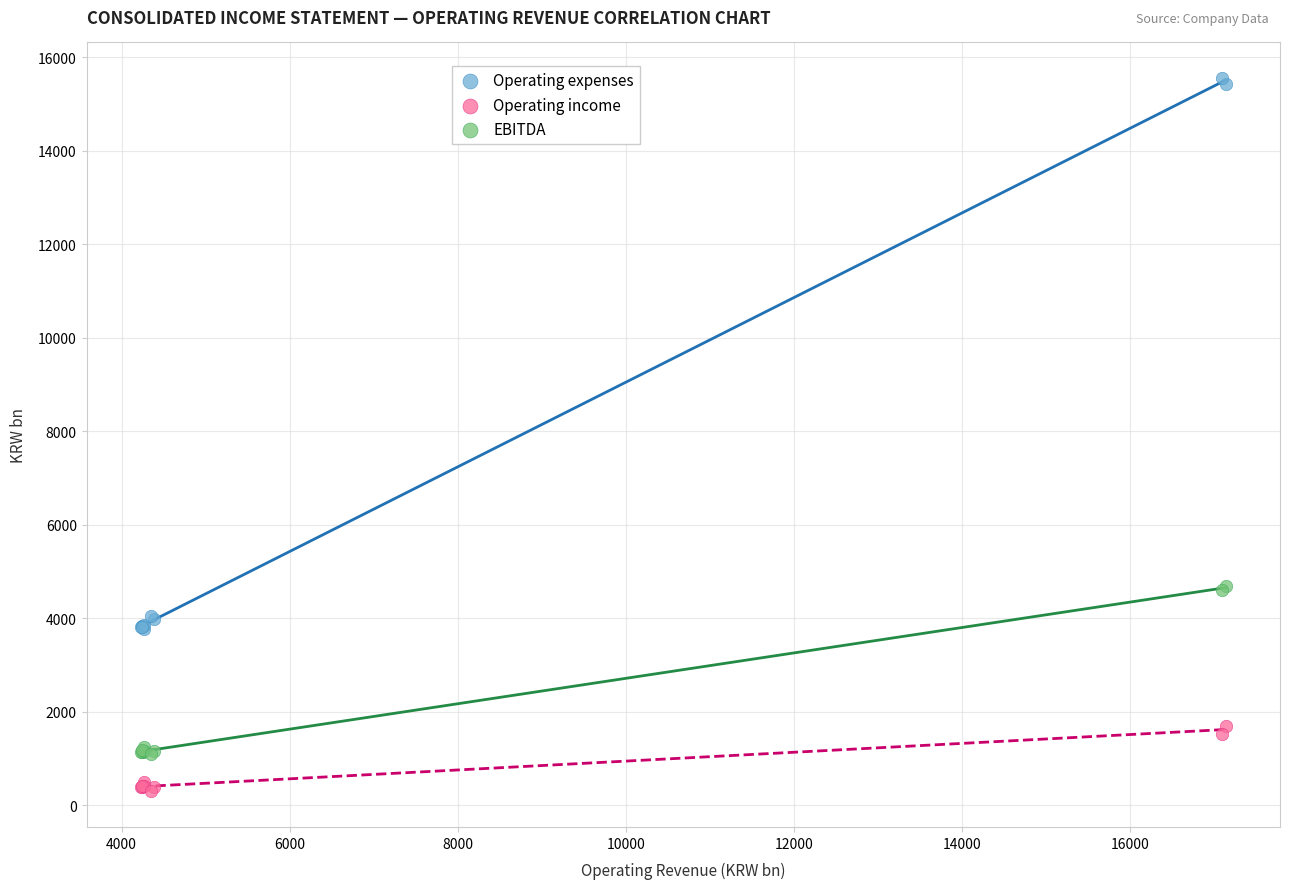

Which series has the largest Y range (max minus min)?

Operating expenses